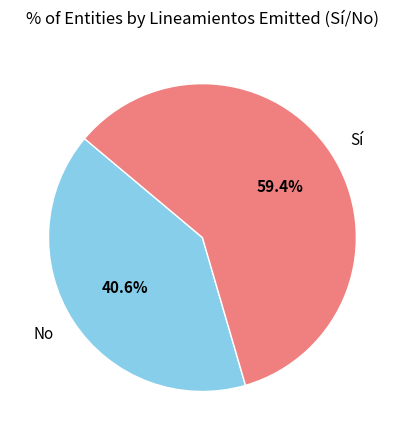

Is it true that Sí is 73% of the pie?

False